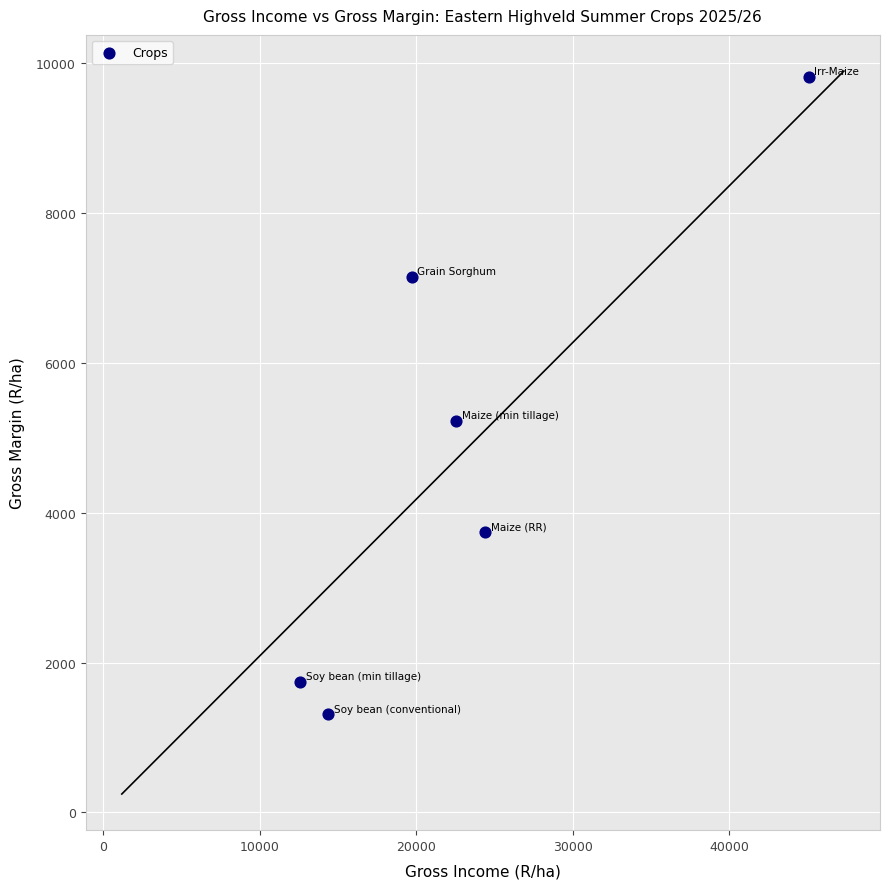

What Y value in the scatter plot is closest to 5558?

5226.1